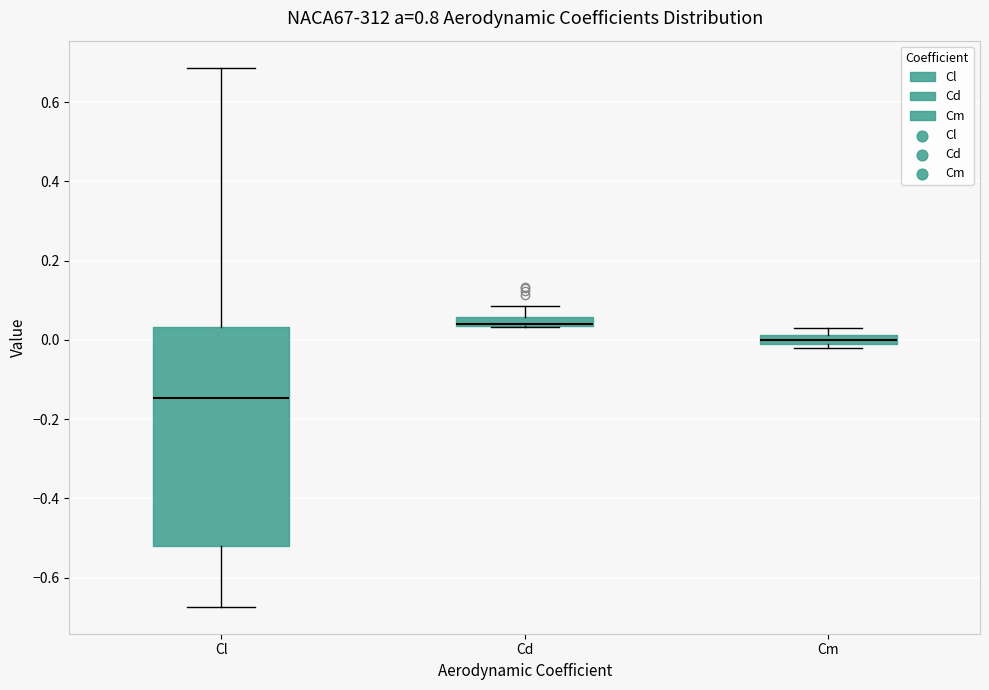

Where is the lower edge of the box for Cl on the y-axis? The values are not printed on the chart, so give them approximately, as read against the axis.

-0.52